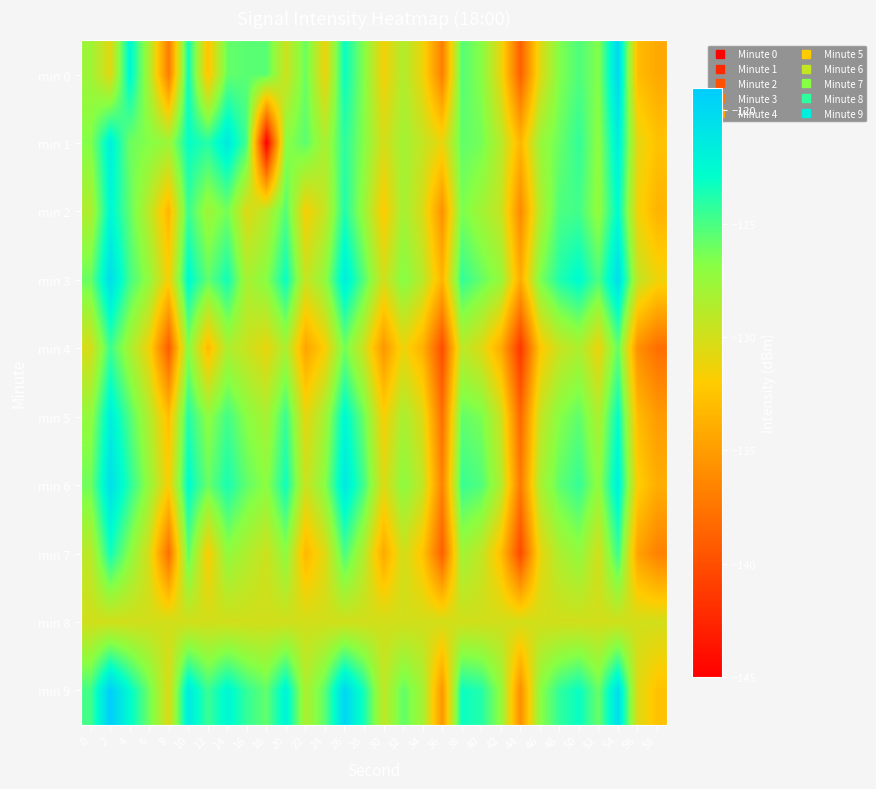

List the series in order of their peak value, lowest first.

min 8, min 4, min 7, min 2, min 5, min 1, min 6, min 3, min 0, min 9